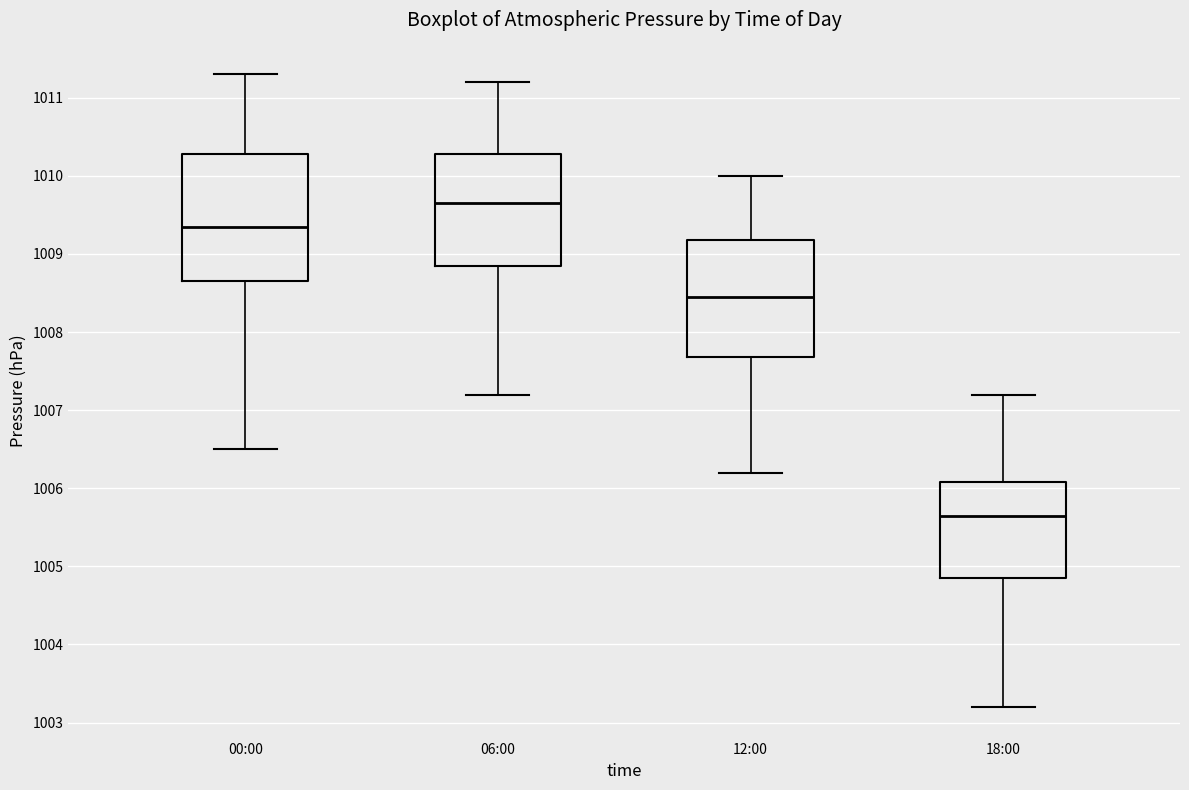

Where does the lower whisker of the box for 00:00 end on the y-axis? The values are not printed on the chart, so give them approximately, as read against the axis.

1006.5